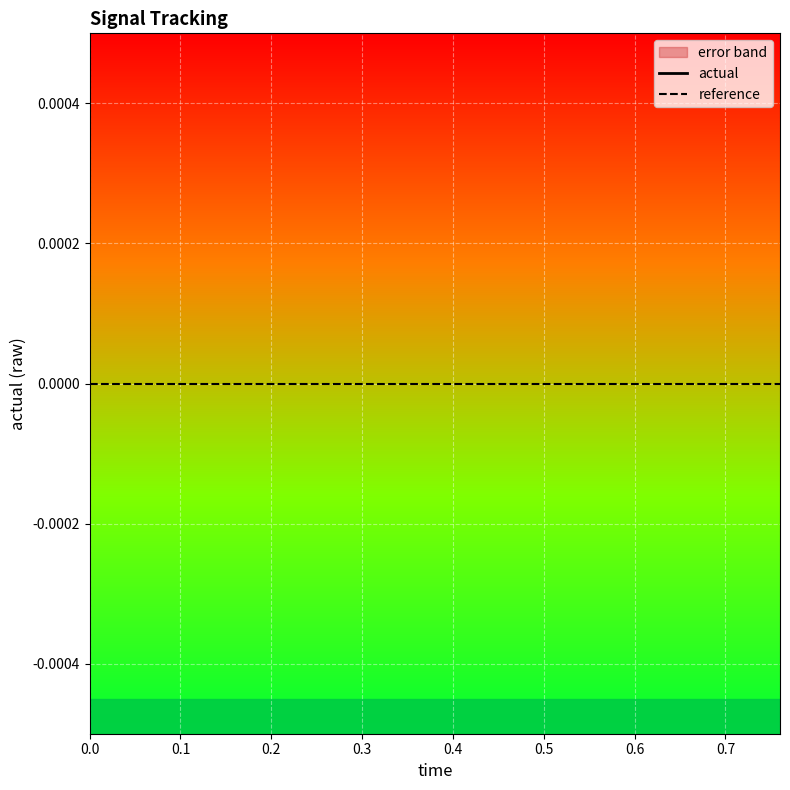

Which series has the largest total across all categories?

actual